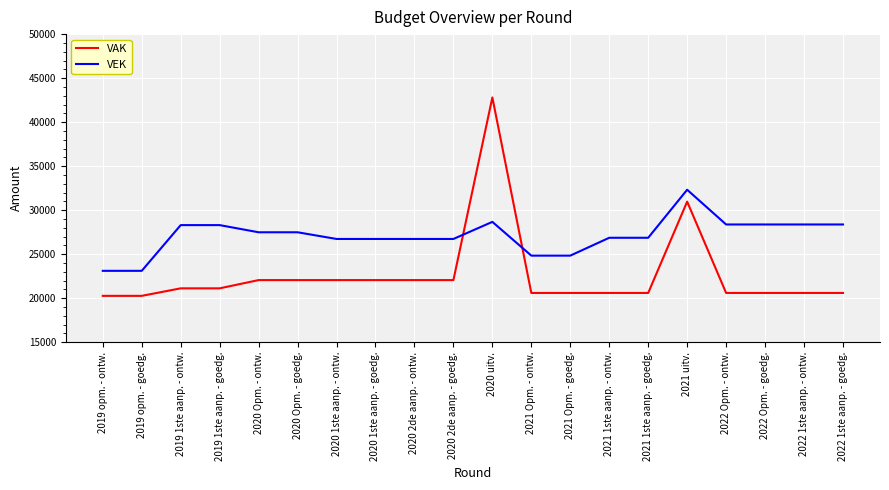

What is the lowest value of the VAK series?

20267